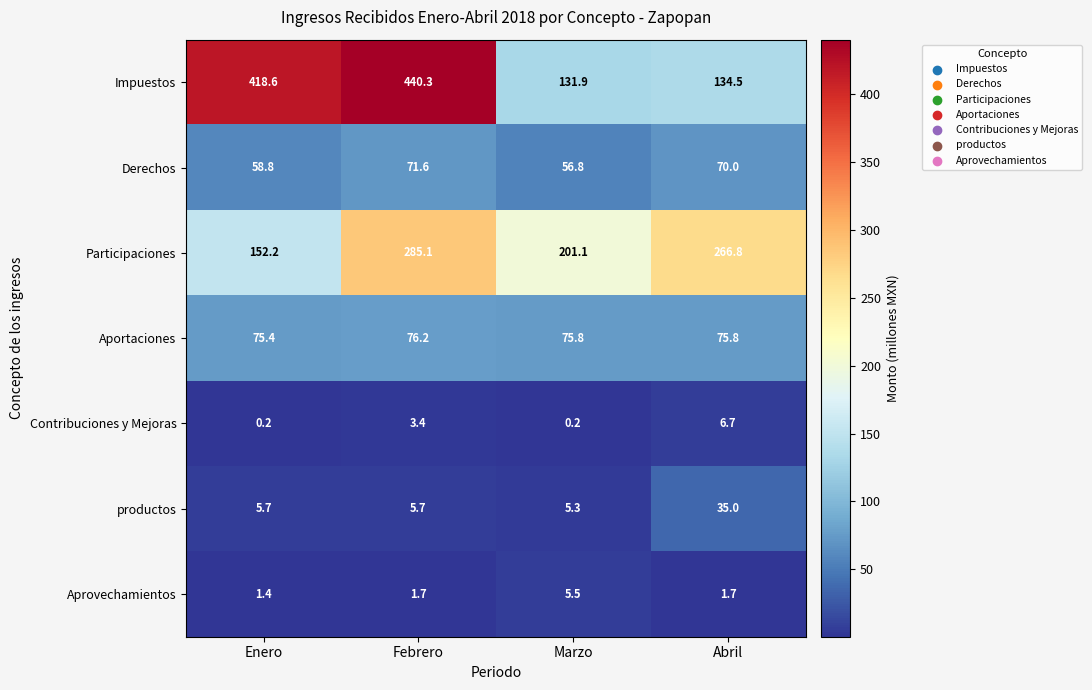

Reading right to left, list all the values displayed in this chart.

Impuestos: Abril=134.5	Marzo=131.9	Febrero=440.3	Enero=418.6
Derechos: Abril=70.0	Marzo=56.8	Febrero=71.6	Enero=58.8
Participaciones: Abril=266.8	Marzo=201.1	Febrero=285.1	Enero=152.2
Aportaciones: Abril=75.8	Marzo=75.8	Febrero=76.2	Enero=75.4
Contribuciones y Mejoras: Abril=6.7	Marzo=0.2	Febrero=3.4	Enero=0.2
productos: Abril=35.0	Marzo=5.3	Febrero=5.7	Enero=5.7
Aprovechamientos: Abril=1.7	Marzo=5.5	Febrero=1.7	Enero=1.4